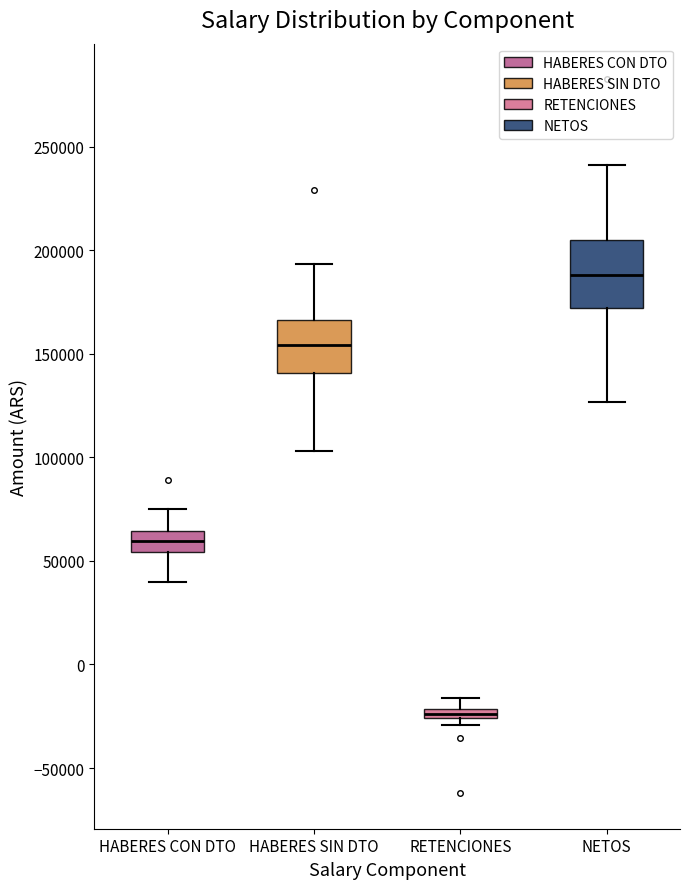

Comparing the boxes themselves (not the whiskers), which one is the tallest?

NETOS